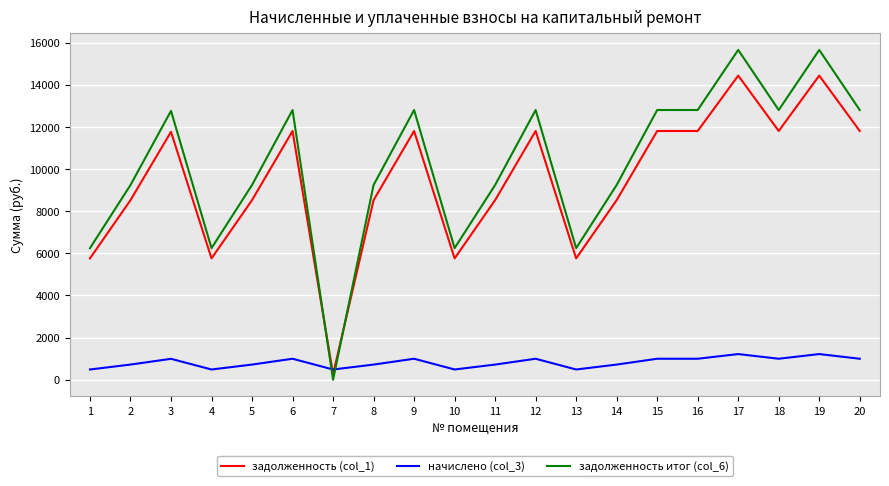

At 13, list the series in order from smallest to largest.

начислено (col_3), задолженность (col_1), задолженность итог (col_6)